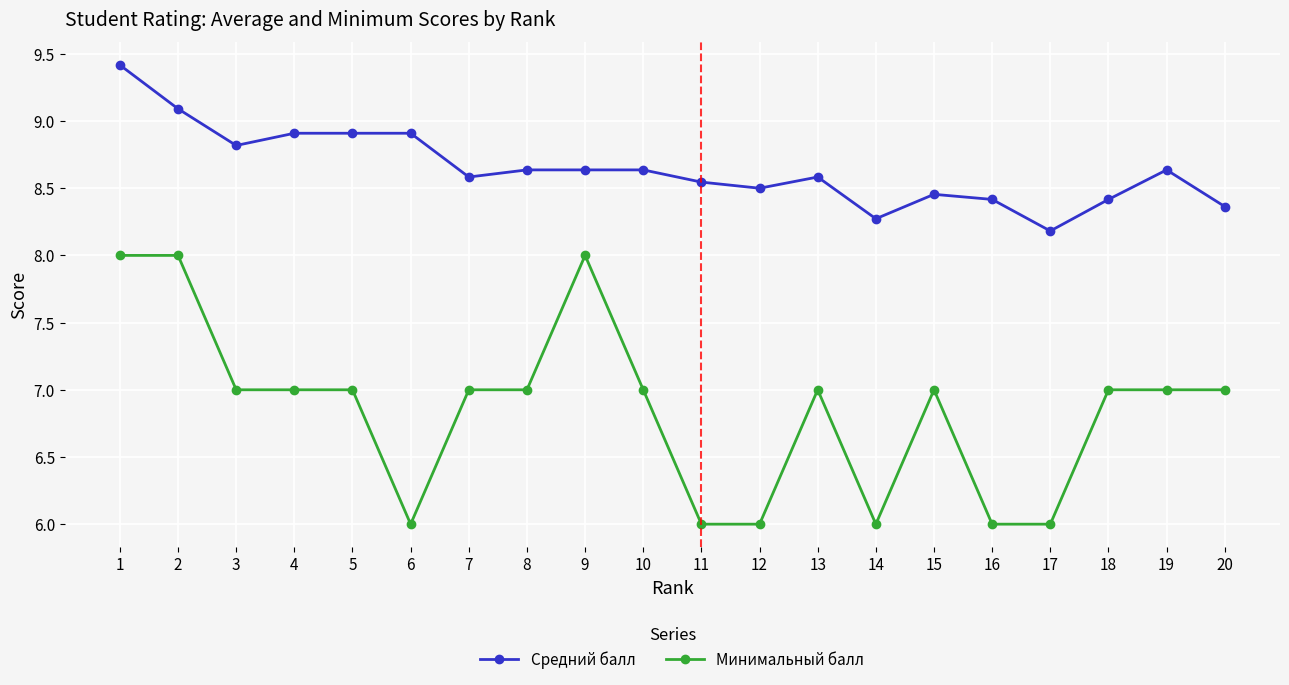

At 15, list the series in order from largest to smallest.

Средний балл, Минимальный балл